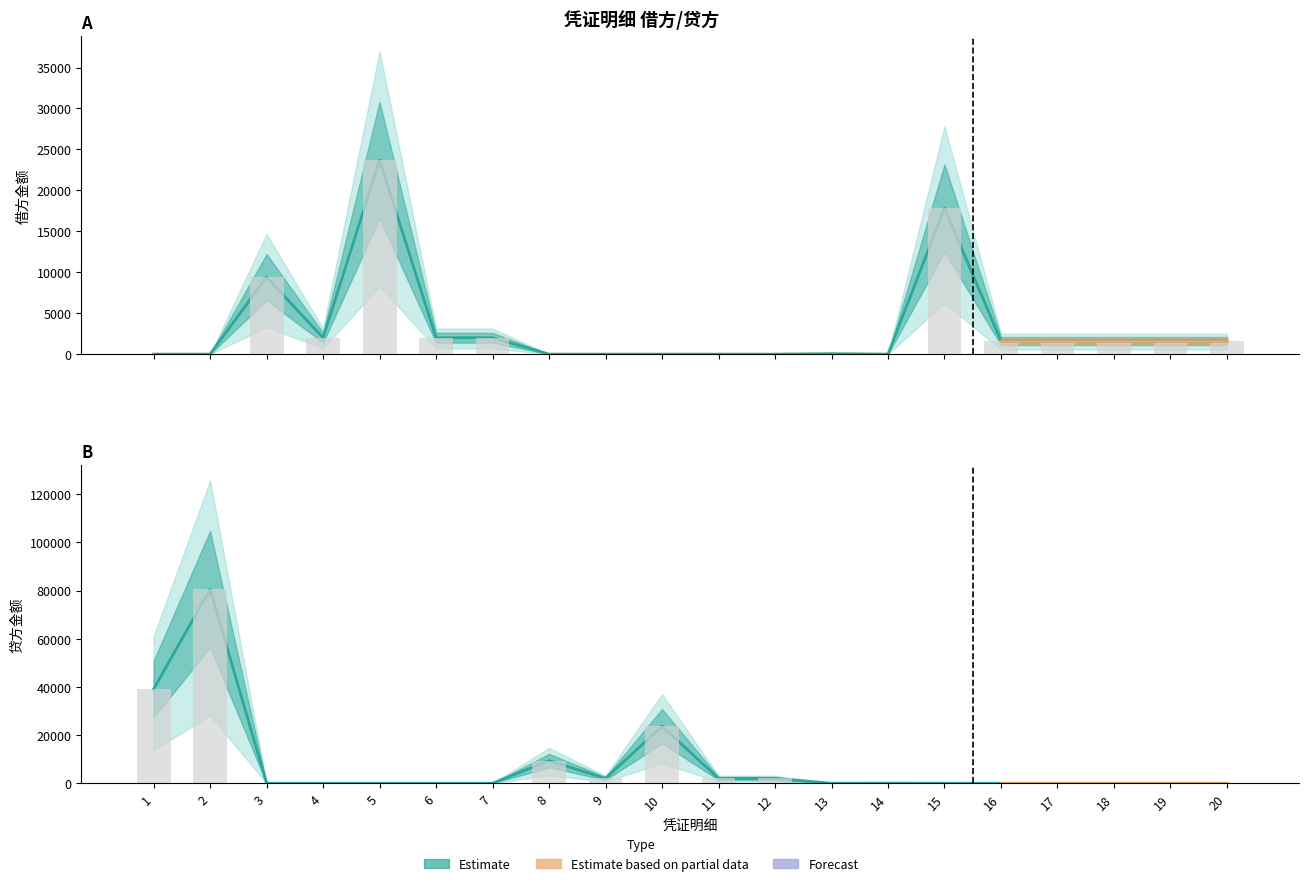

Between 8 and 10, which is larger?

8